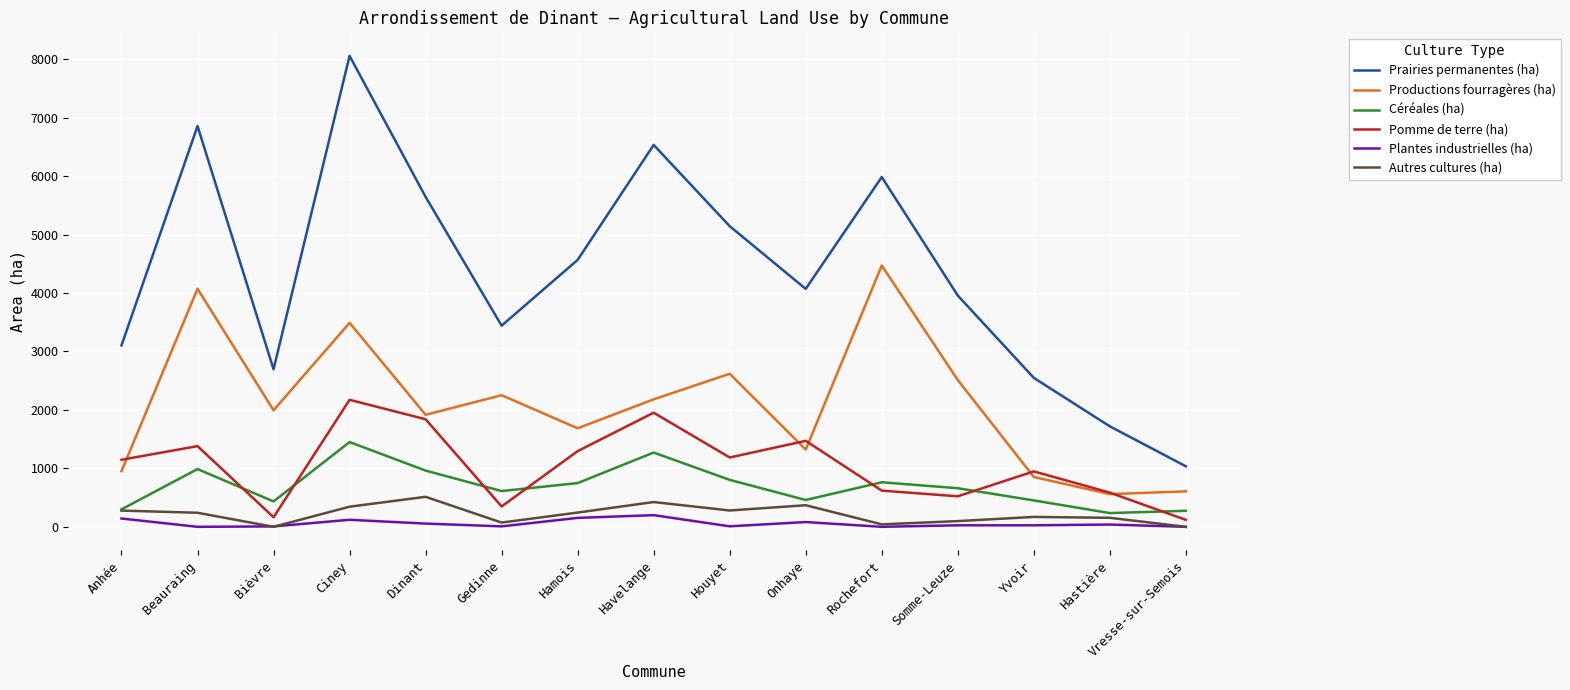

Is this an area chart (filled region under the line)?

No